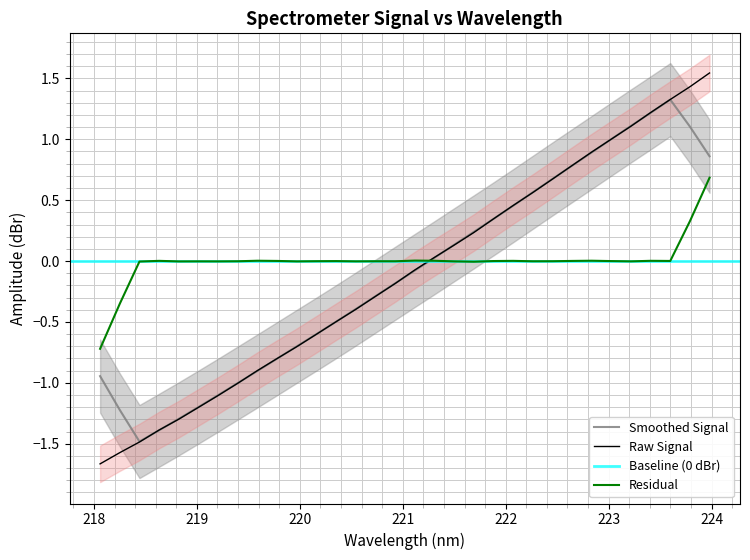

What is the label of the 21st point from the left?

221.8812